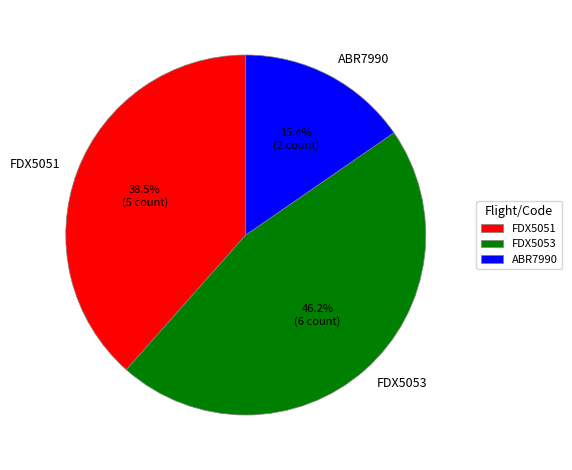

Rank the categories by value from highest to lowest.

FDX5053, FDX5051, ABR7990